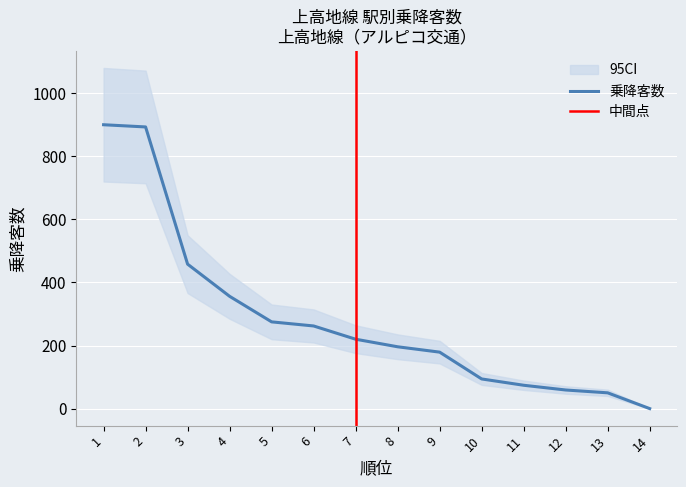

How many lines are shown in the chart?

1